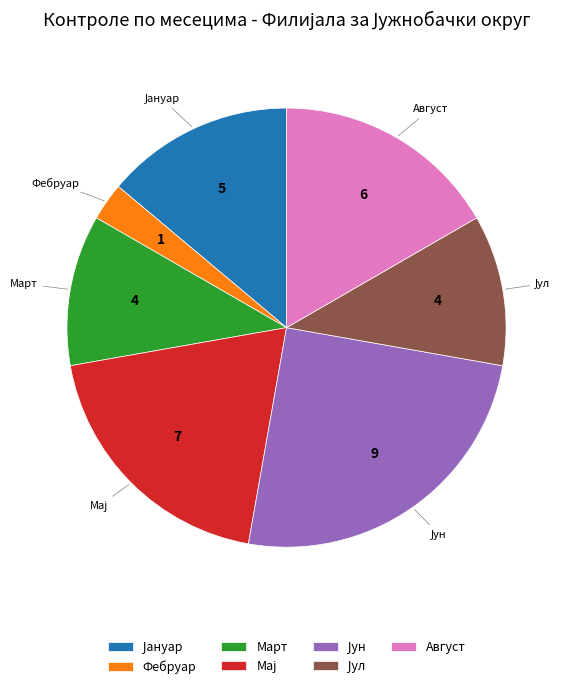

Do Март and Август together represent more than half of the pie?

No